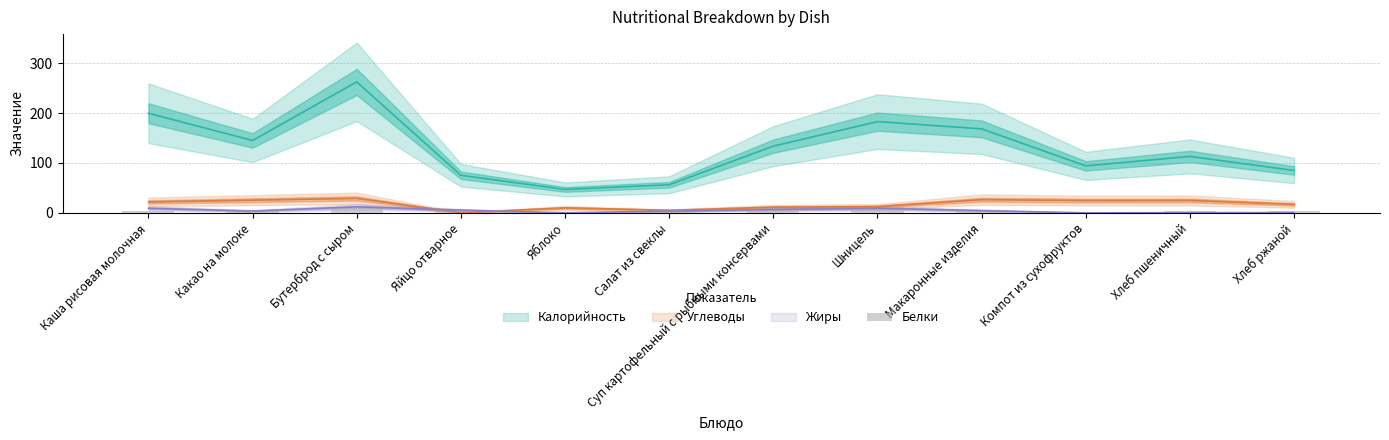

Where does the data first go above 3?

Каша рисовая молочная